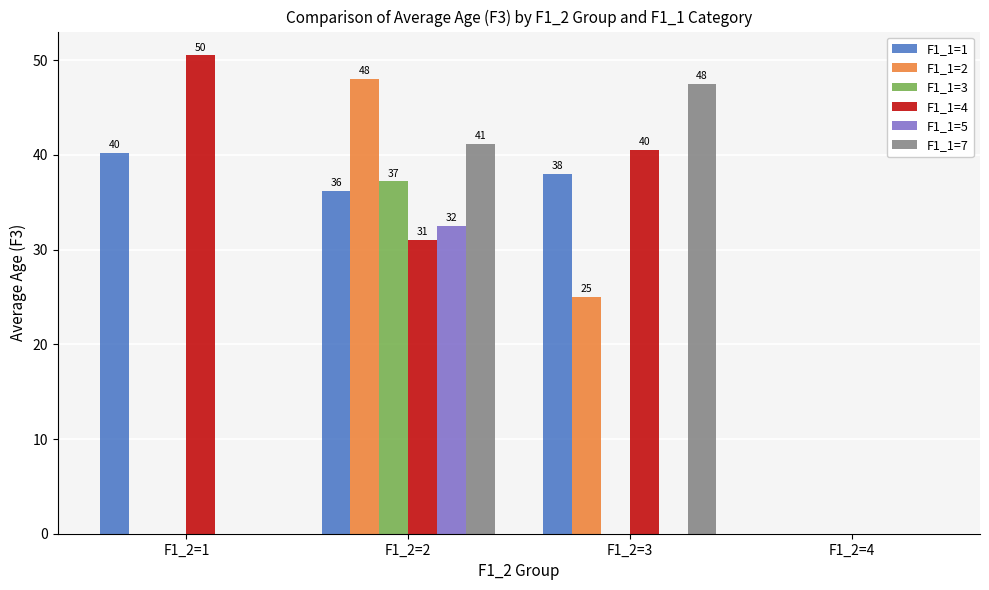

What are all the series names shown in the legend?

F1_1=1, F1_1=2, F1_1=3, F1_1=4, F1_1=5, F1_1=7